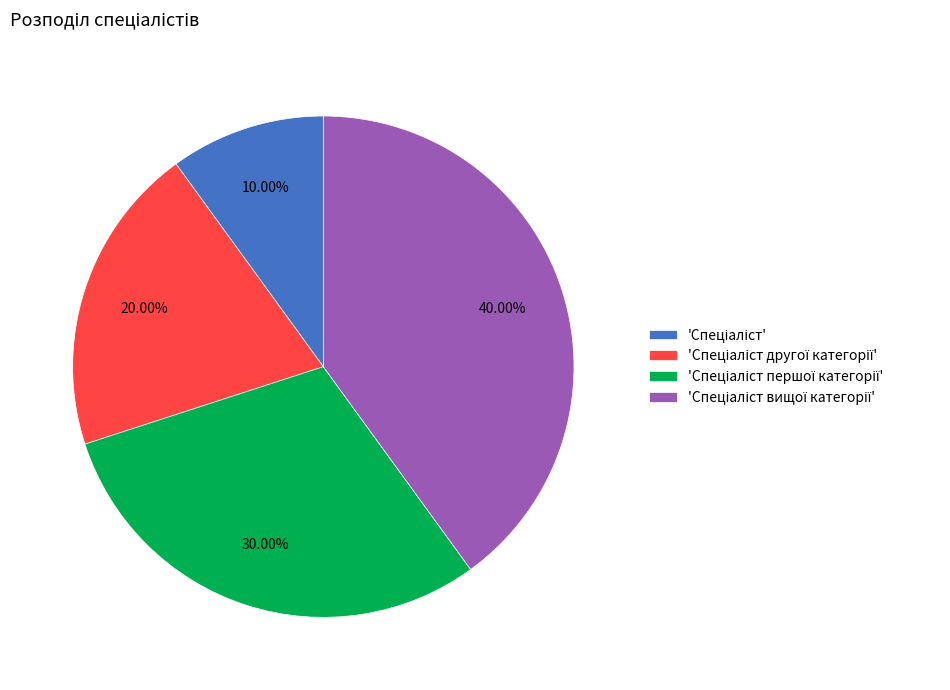

Does any single category account for the majority?

No